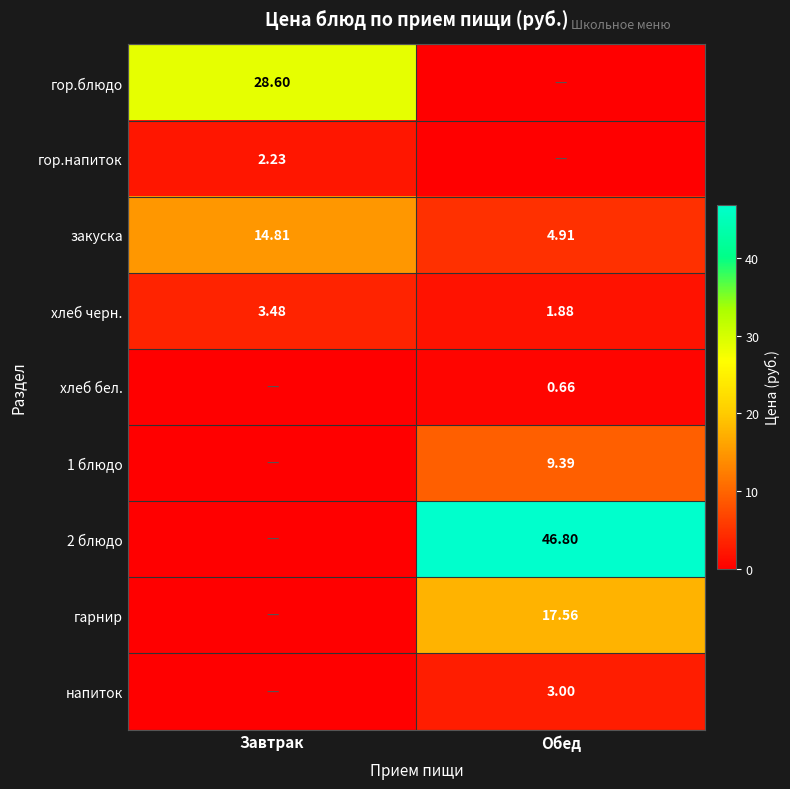

What is the greatest value displayed?

46.8